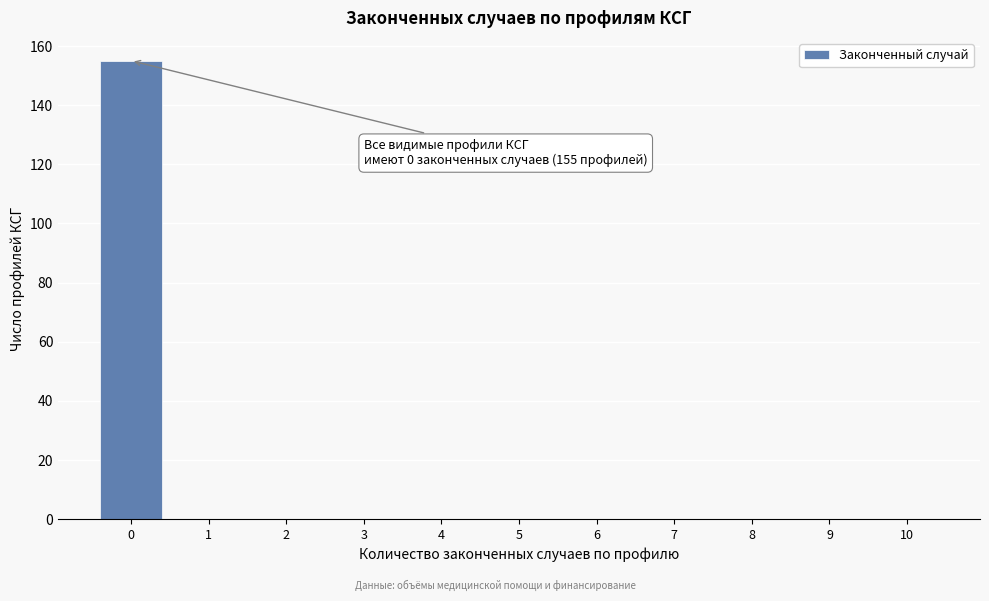

Reading left to right, what are all the values shown in this chart?

0=155	1=0	2=0	3=0	4=0	5=0	6=0	7=0	8=0	9=0	10=0